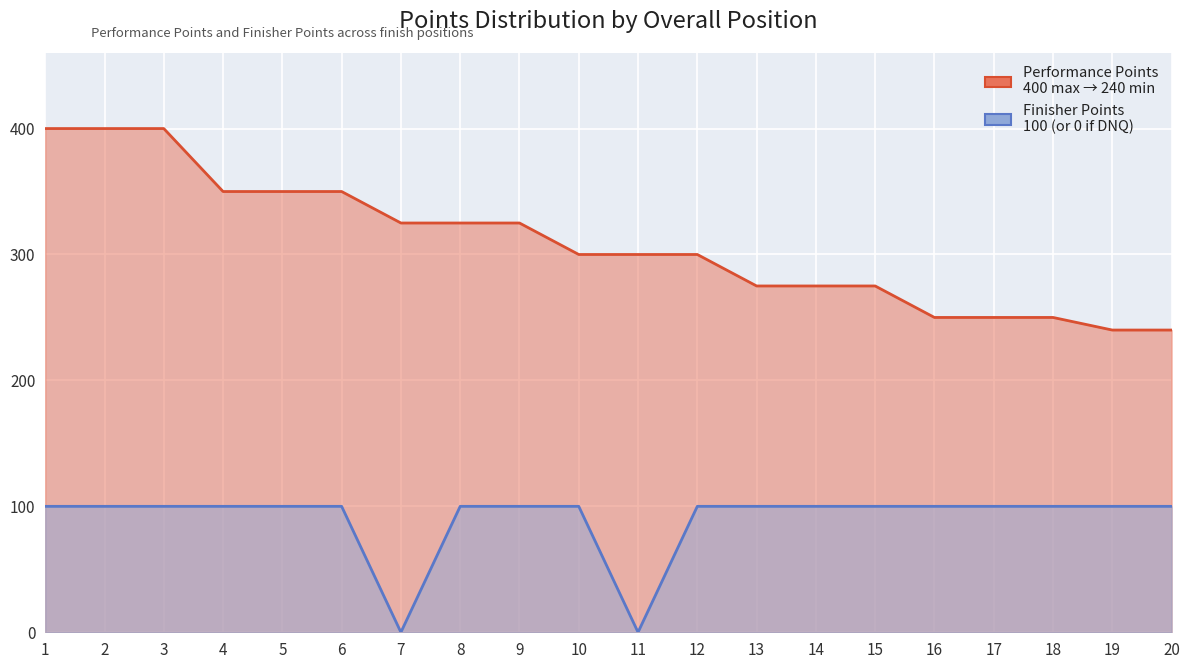

What is the total value across all series at 1?

500